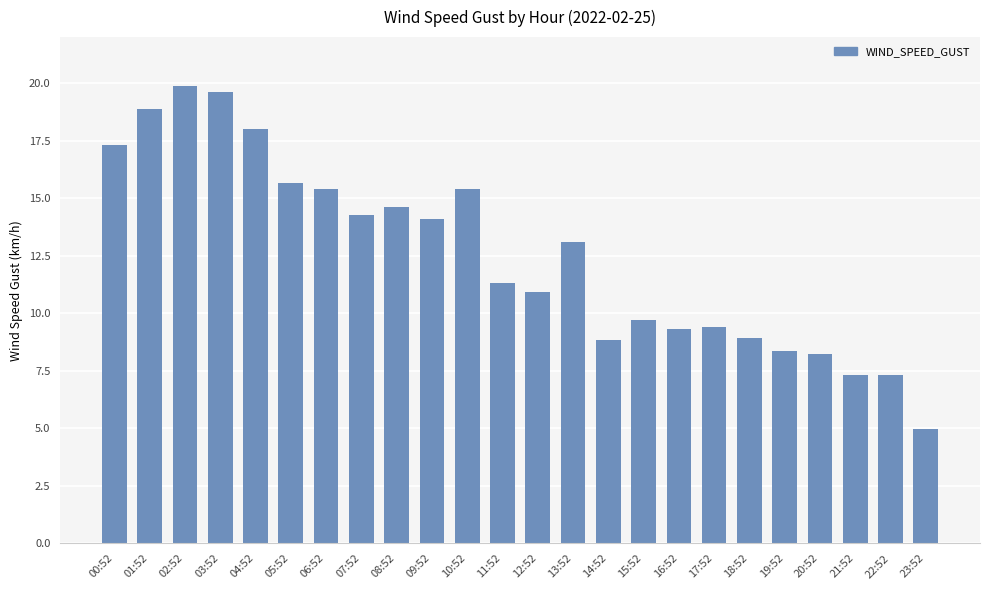

What is the label of the 8th bar from the right?

16:52